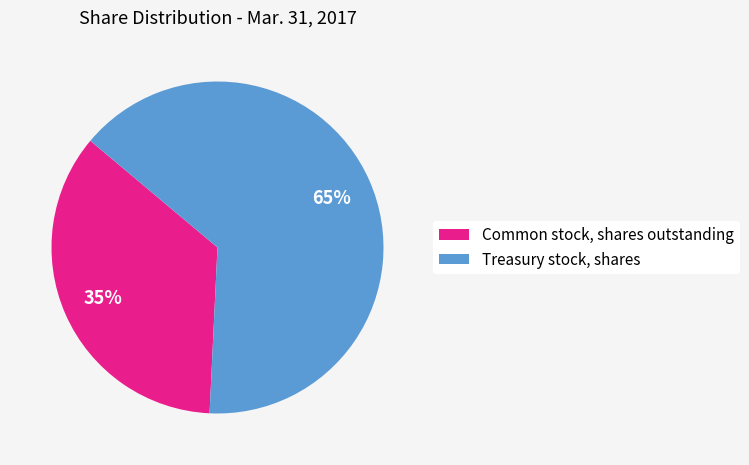

Do Treasury stock, shares and Common stock, shares outstanding together represent more than half of the pie?

Yes